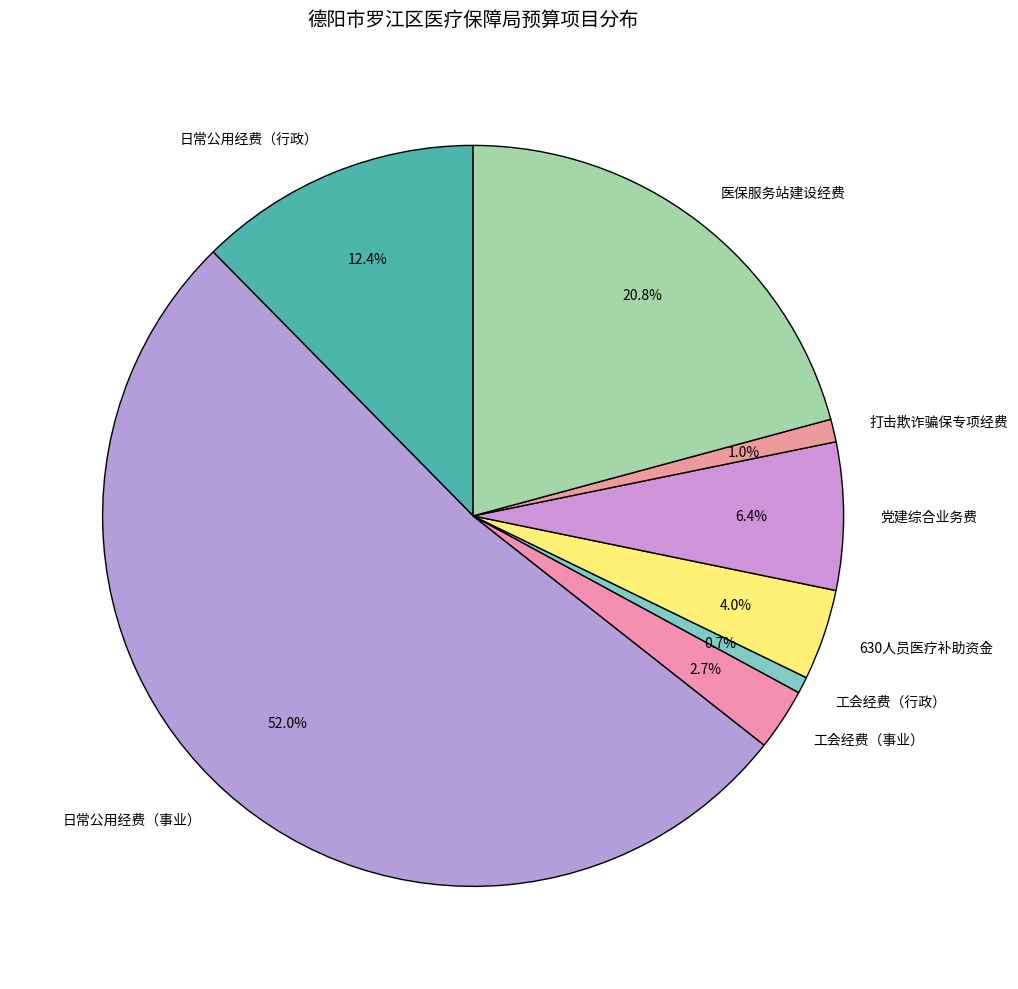

To the nearest percent, what is the difference between the largest and smallest slice percentages?

51%